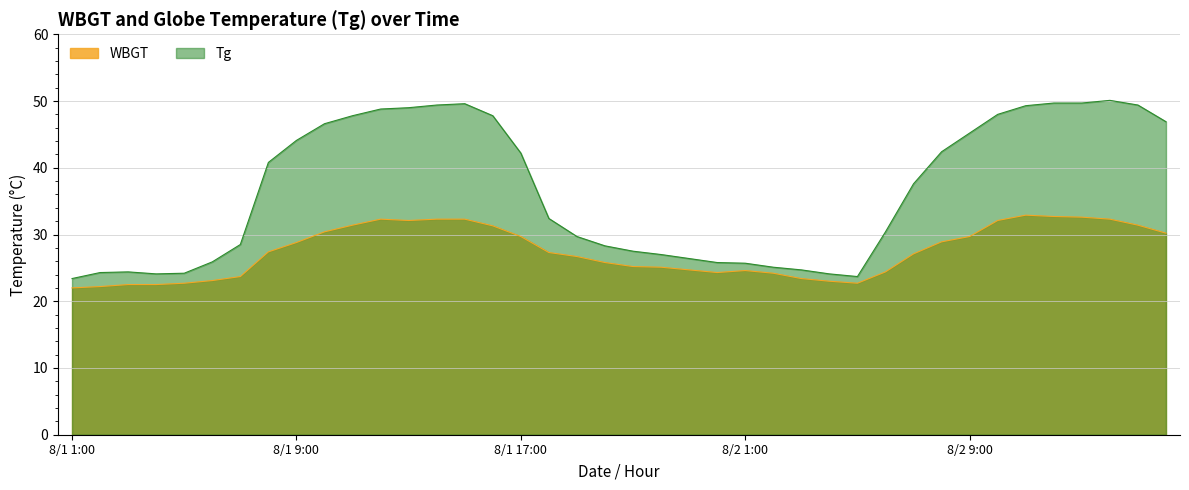

At which label is Tg closest to 36?

8/2 7:00